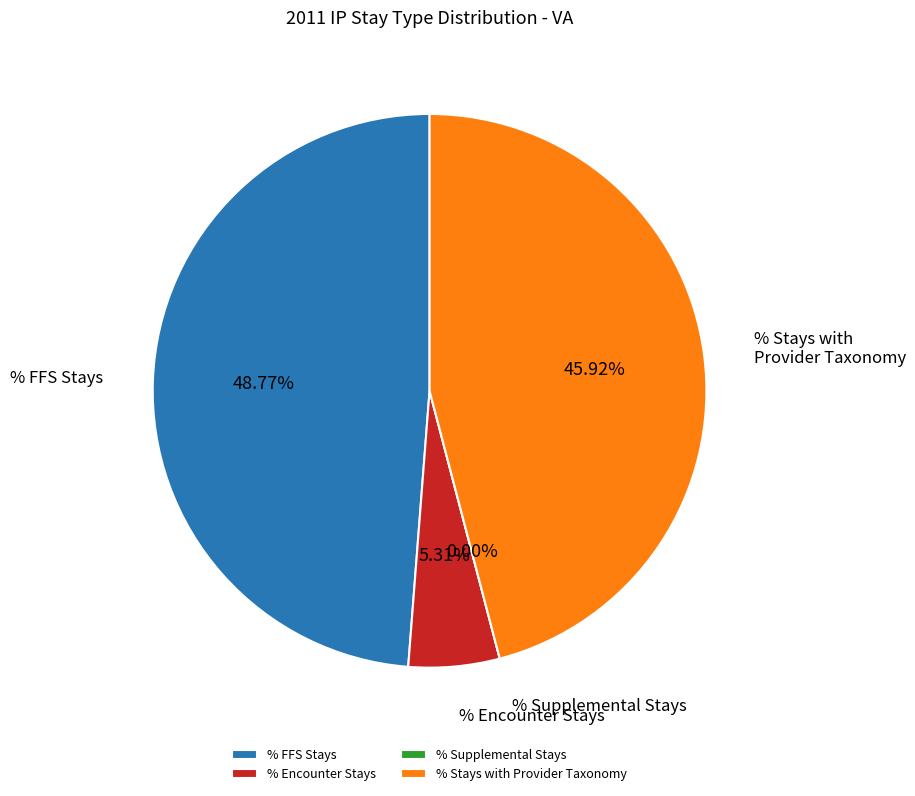

What percentage is the % Stays with Provider Taxonomy slice, to the nearest percent?

46%